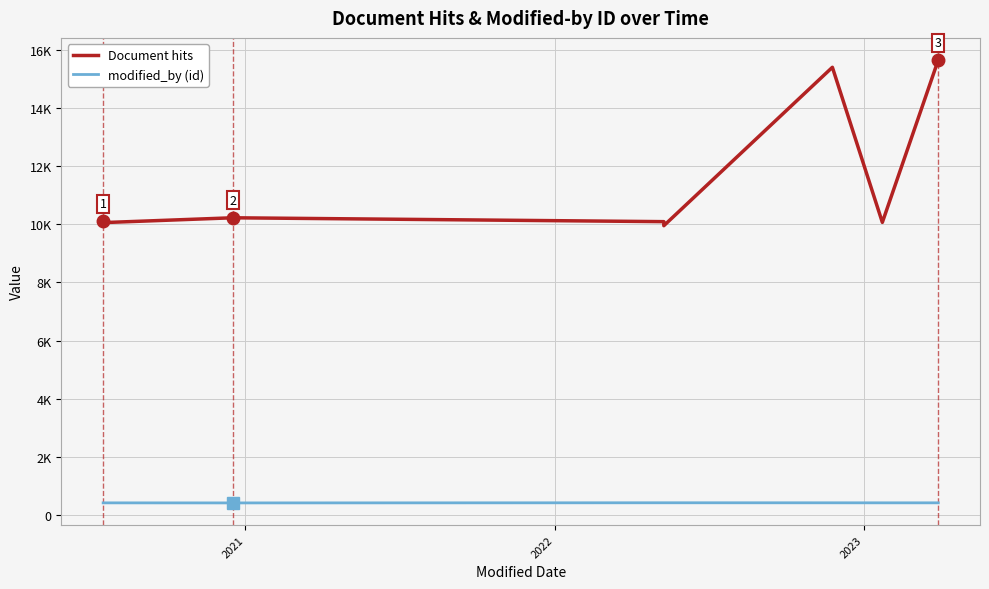

What is the smallest value displayed?

423